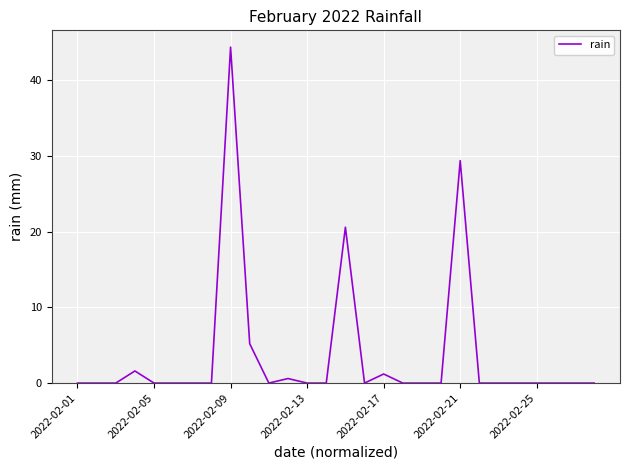

True or false: the data has more than 1 interior local peaks.

True